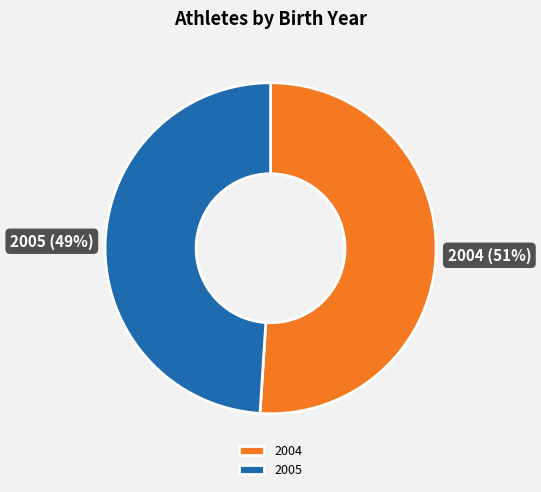

True or false: 2004 accounts for 66% of the total.

False